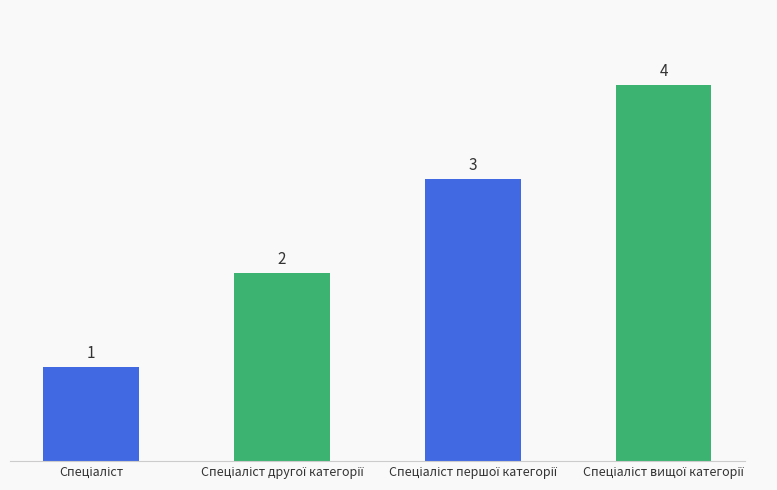

Count the values in the range 2 to 4.

3